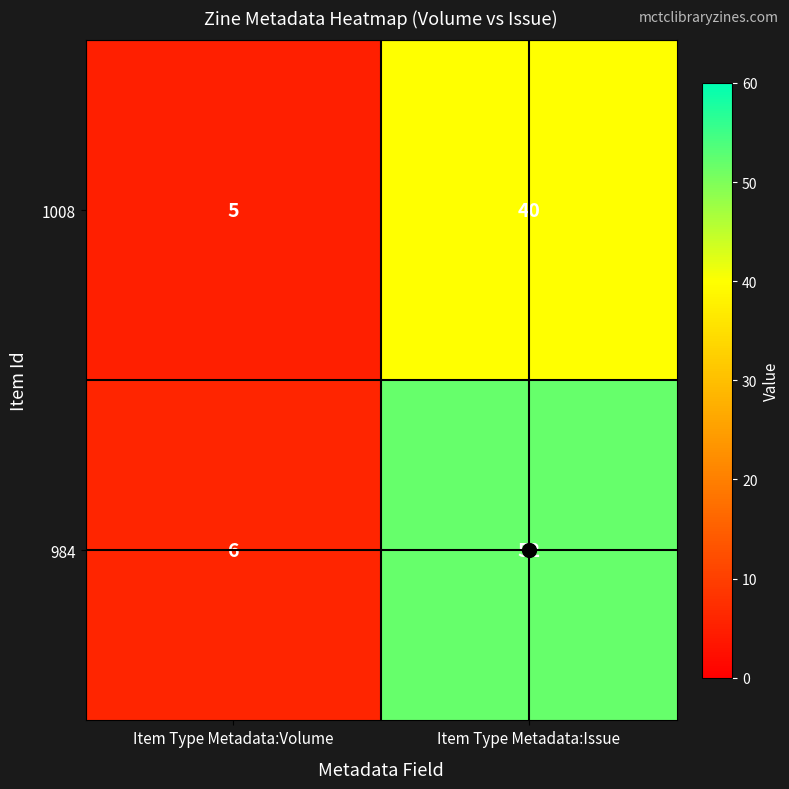

What is the maximum value shown in the chart?

52